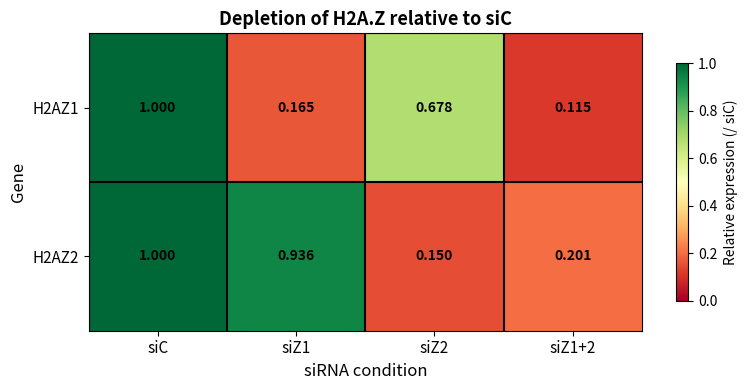

Is the value of H2AZ1 at siZ2 greater than the value of H2AZ2 at siZ1+2?

Yes